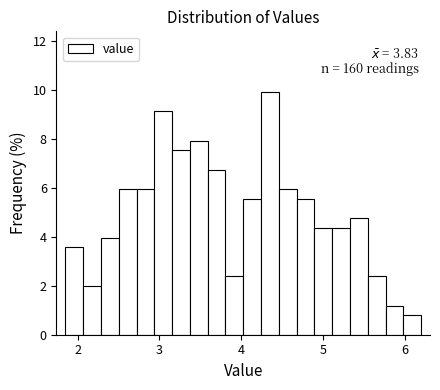

Around what value on the x-axis is the tallest bar? Give the approximate position of its centre, as read against the axis.

4.4